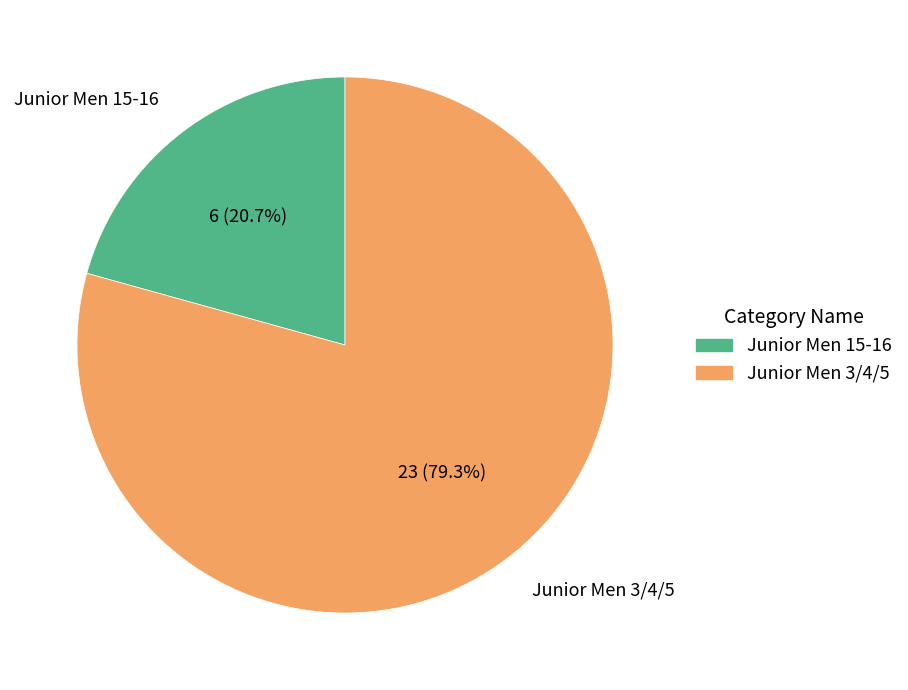

What is the majority slice?

Junior Men 3/4/5